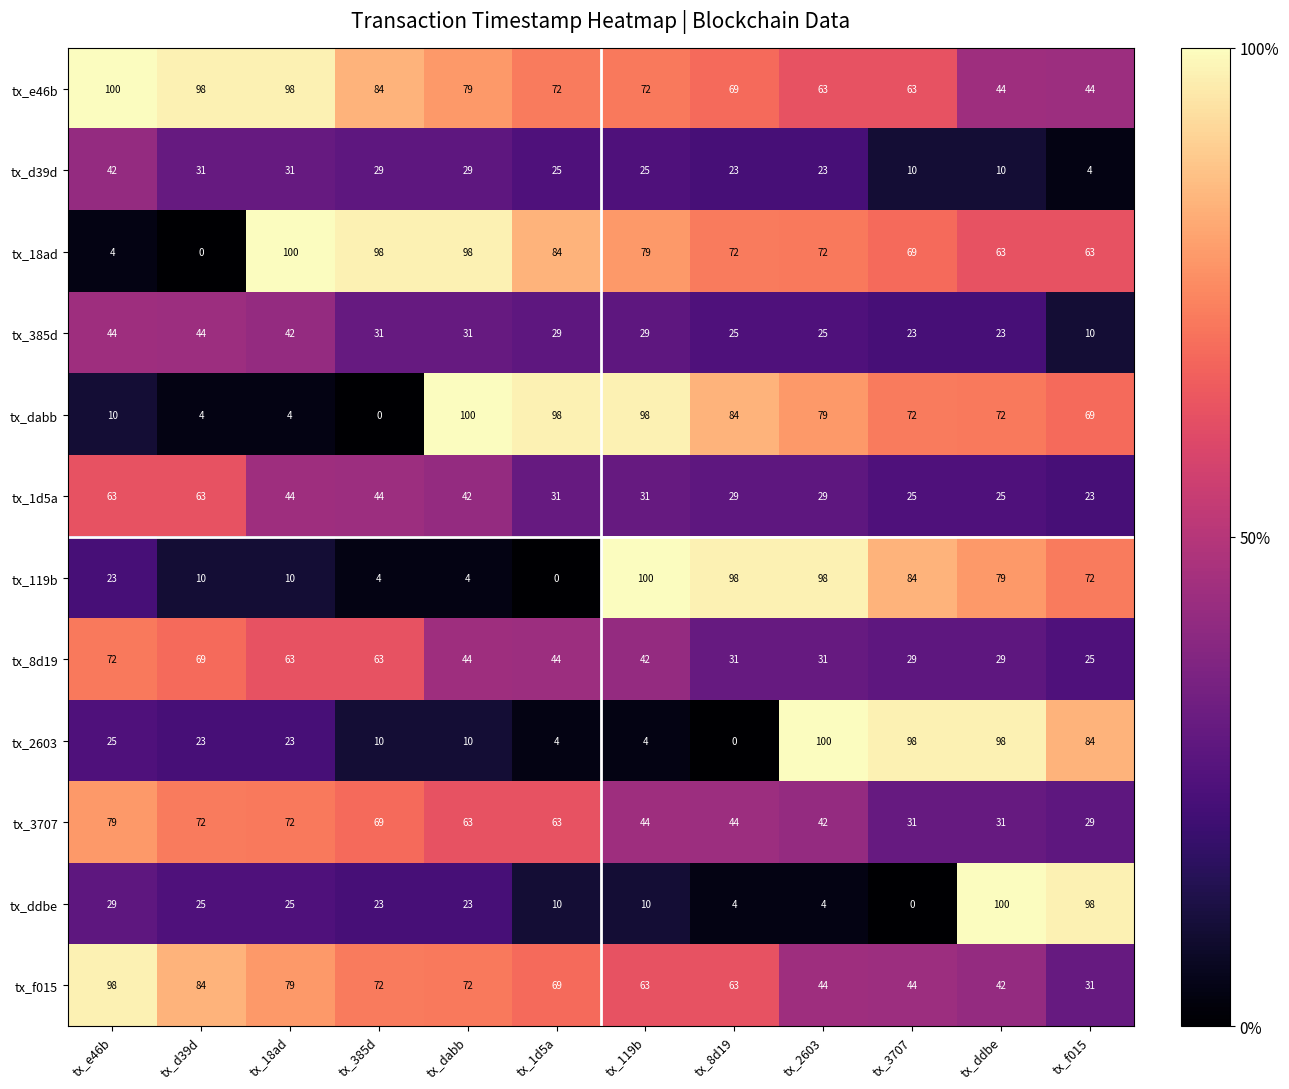

Count the number of data series in this chart.

12